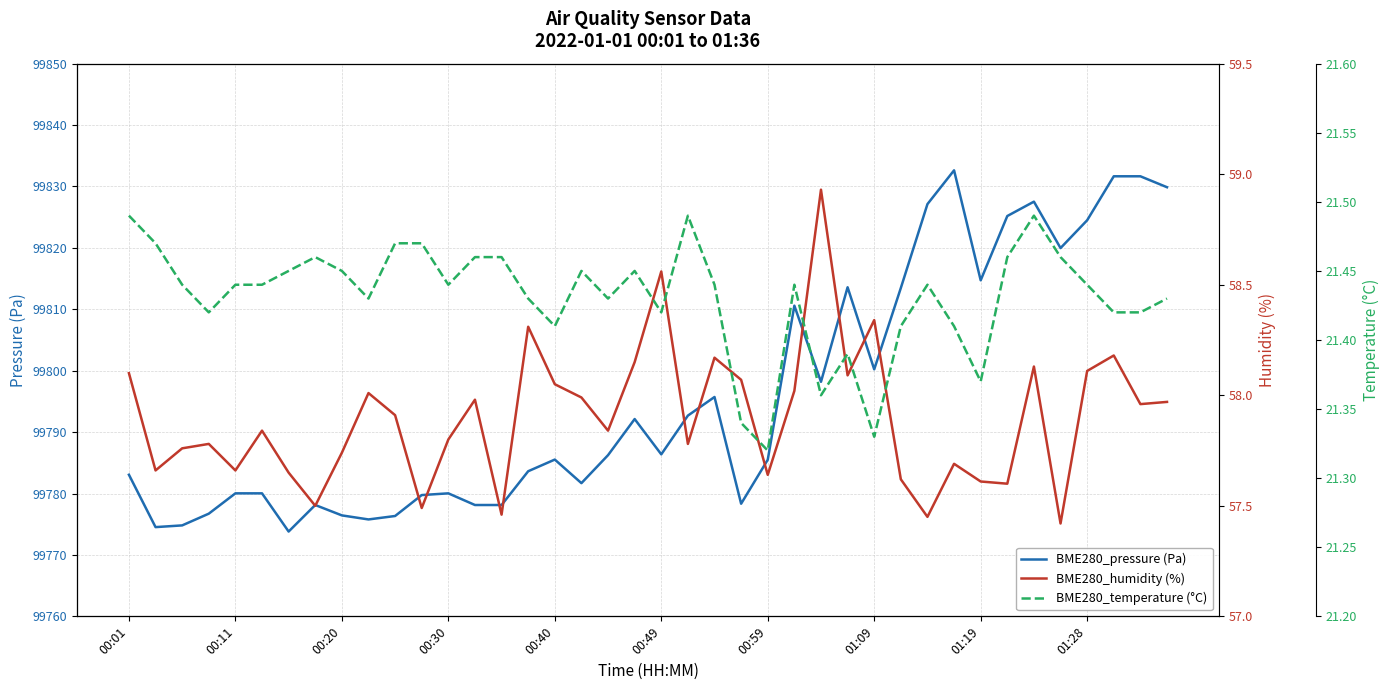

What is the highest value of the BME280_pressure (Pa) series?

99832.6